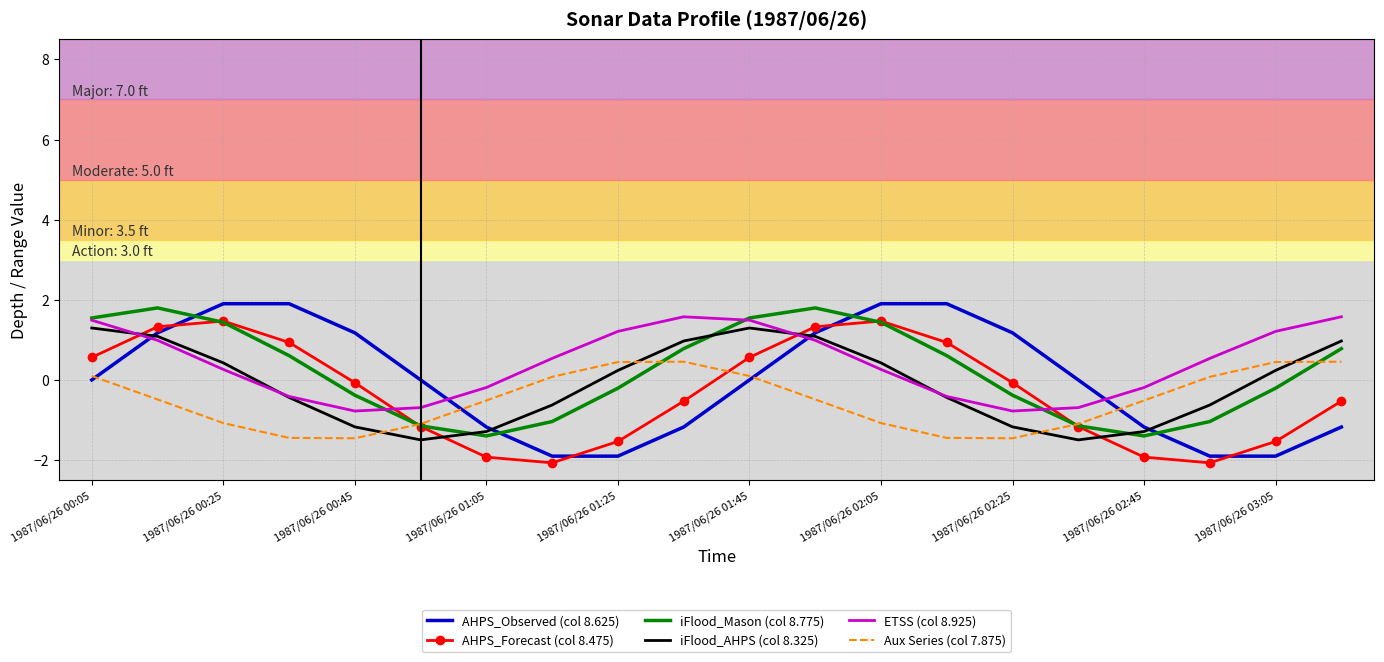

True or false: AHPS_Observed (col 8.625) has more than 0 points higher than both neighbors.

True